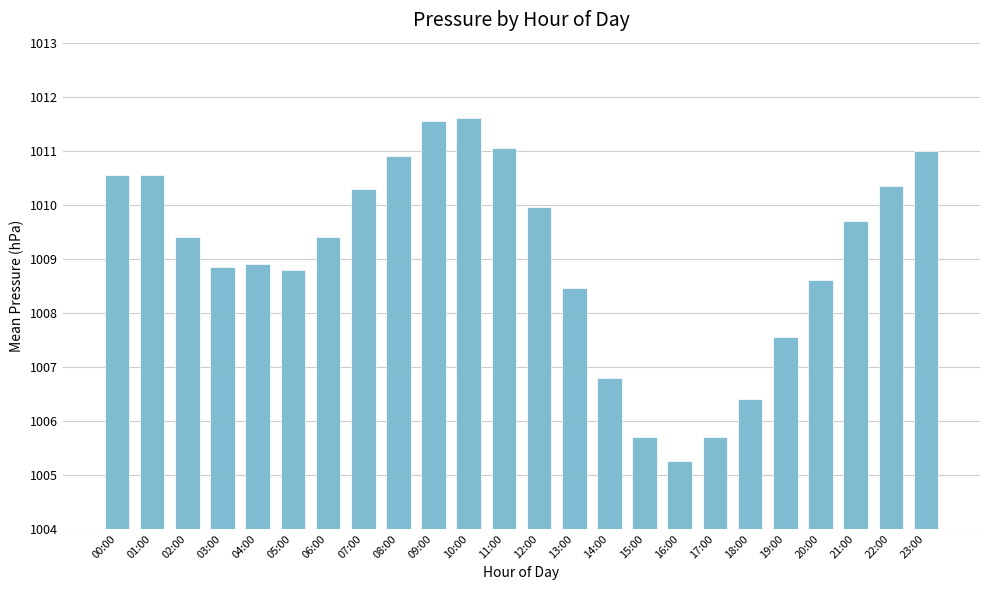

True or false: the data shows 1008.9 at 04:00.

True